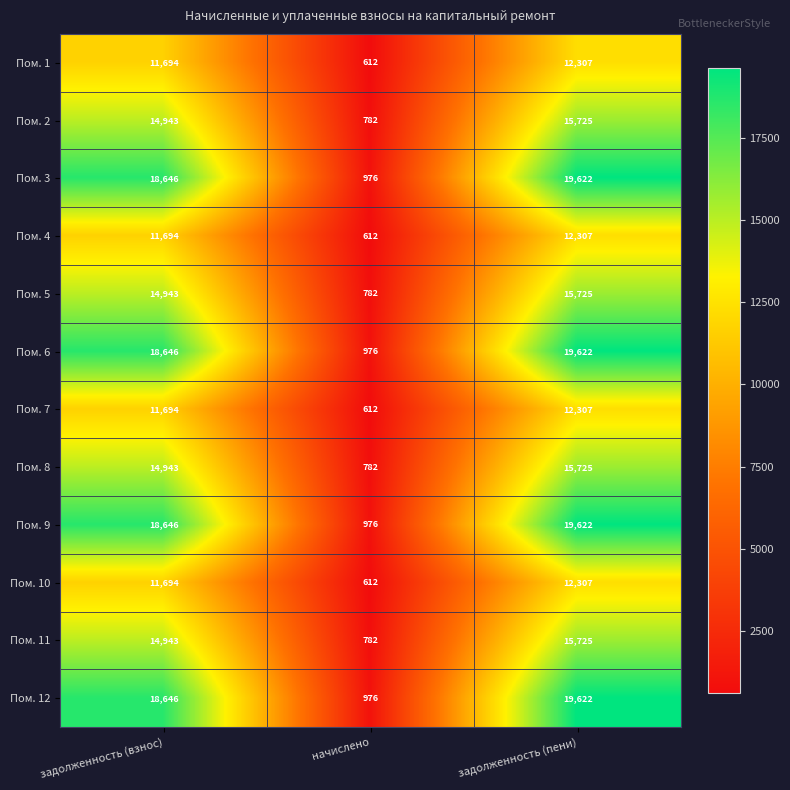

What is the total value across all series at задолженность (взнос)?

181132